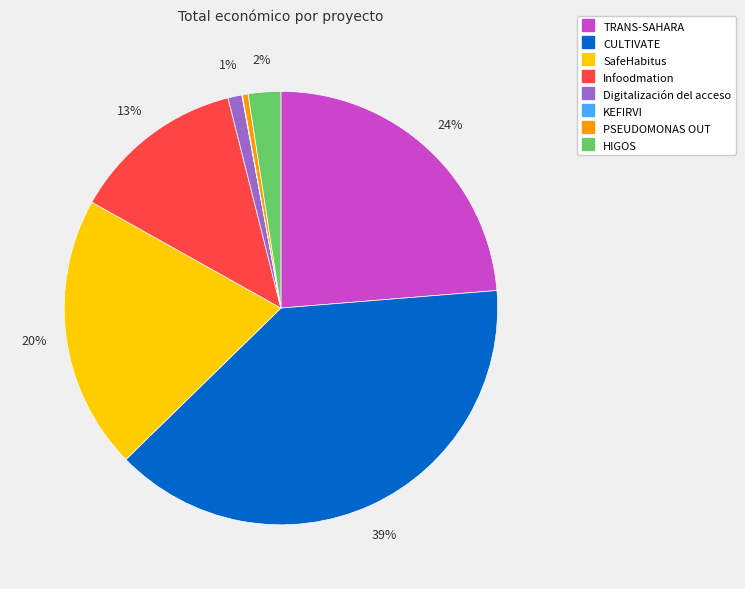

What is the largest slice in the pie chart?

CULTIVATE